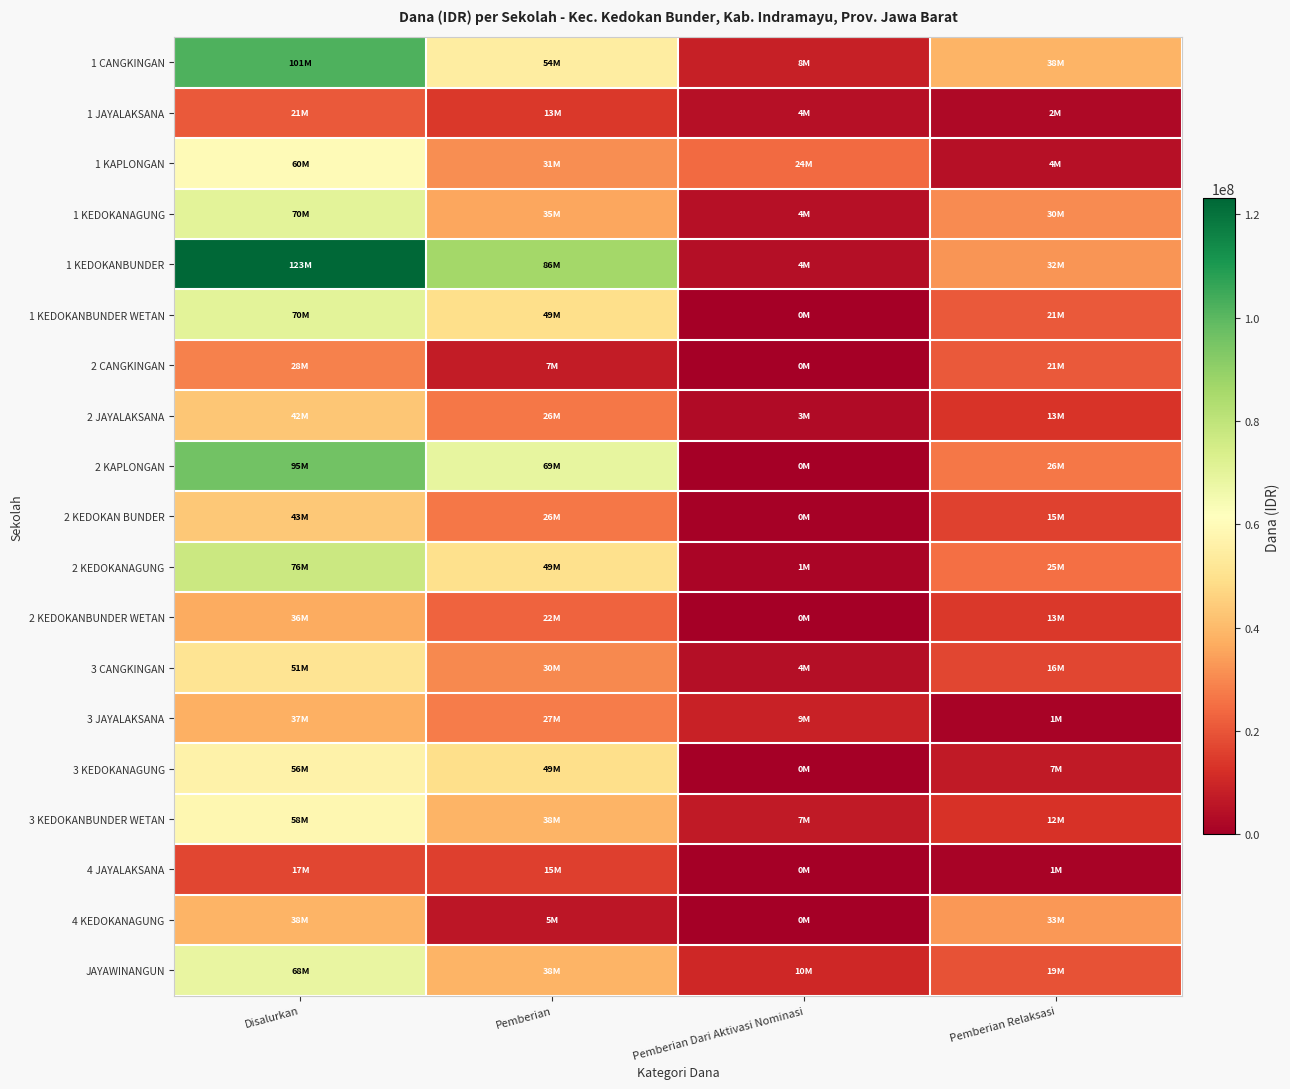

What is the difference between the highest and lowest values at Pemberian Dari Aktivasi Nominasi?

24300000